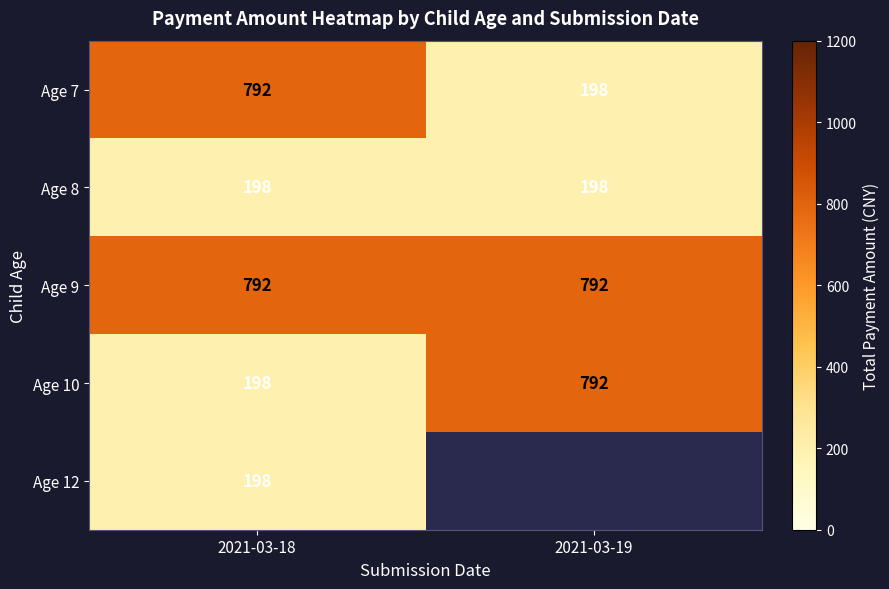

What is the sum of the Age 8 values at 2021-03-18 and 2021-03-19?

396